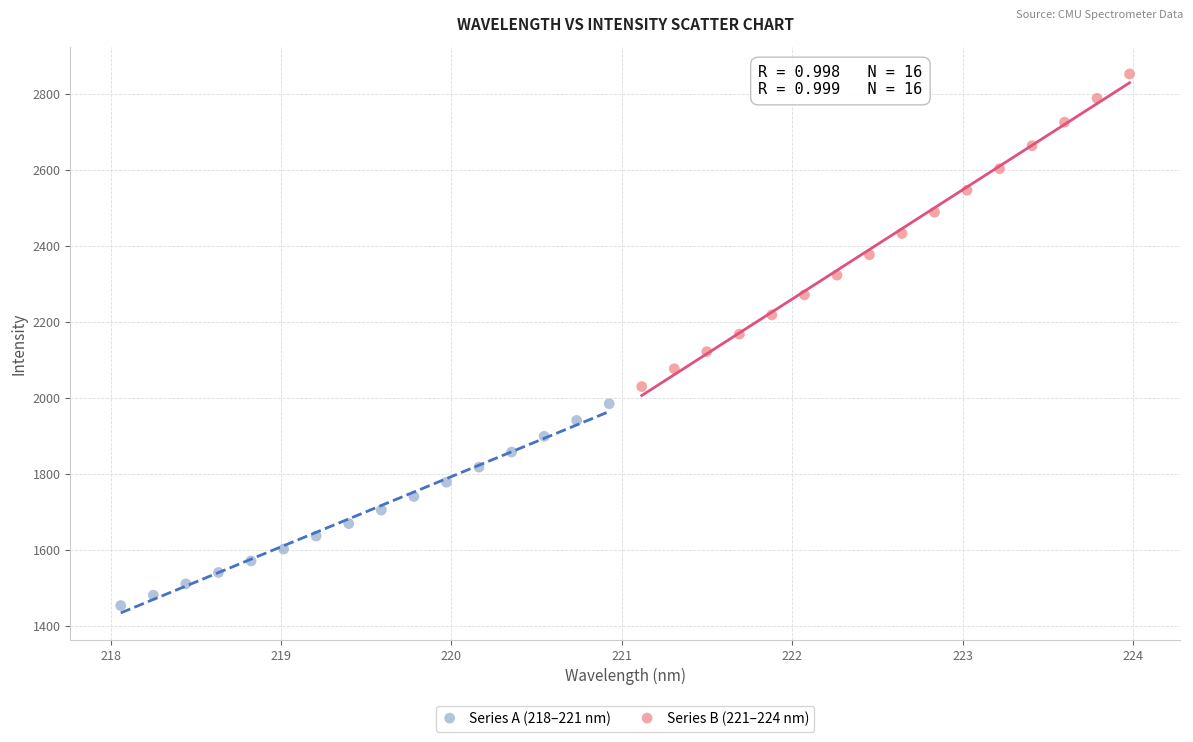

Which series reaches the maximum Y coordinate?

Series B (221–224 nm)